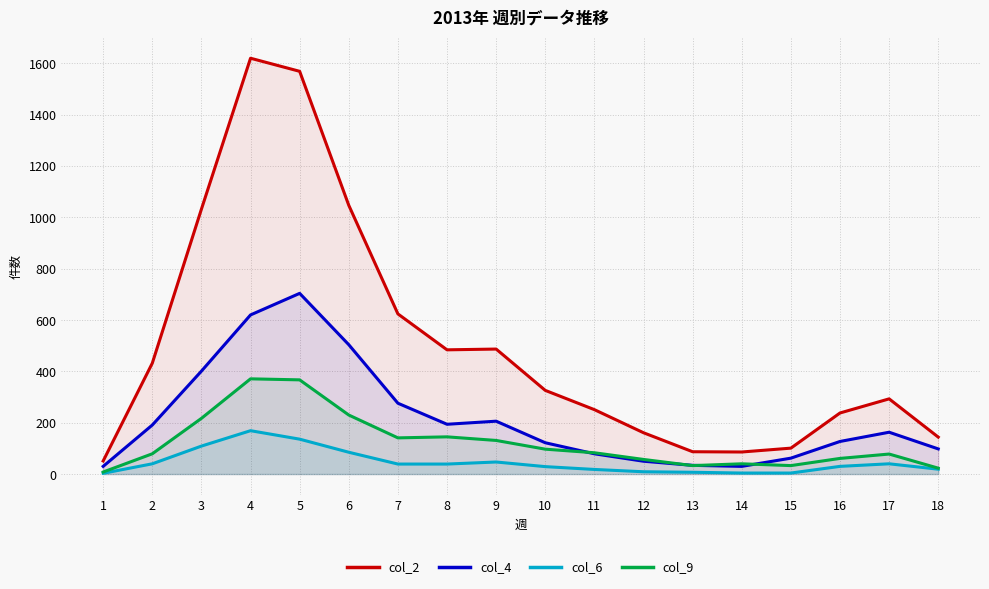

True or false: col_9 has a value of 61 at 16.

True